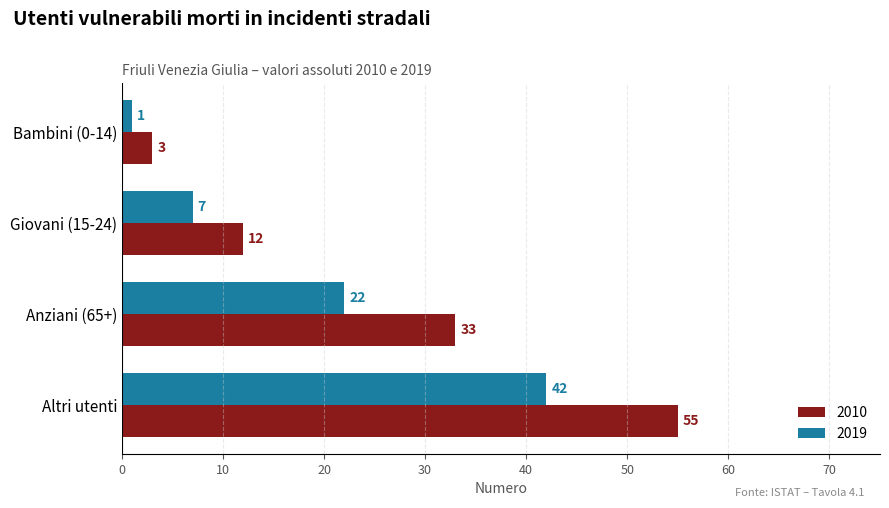

Rank the series at Bambini (0-14) from lowest to highest value.

2019, 2010